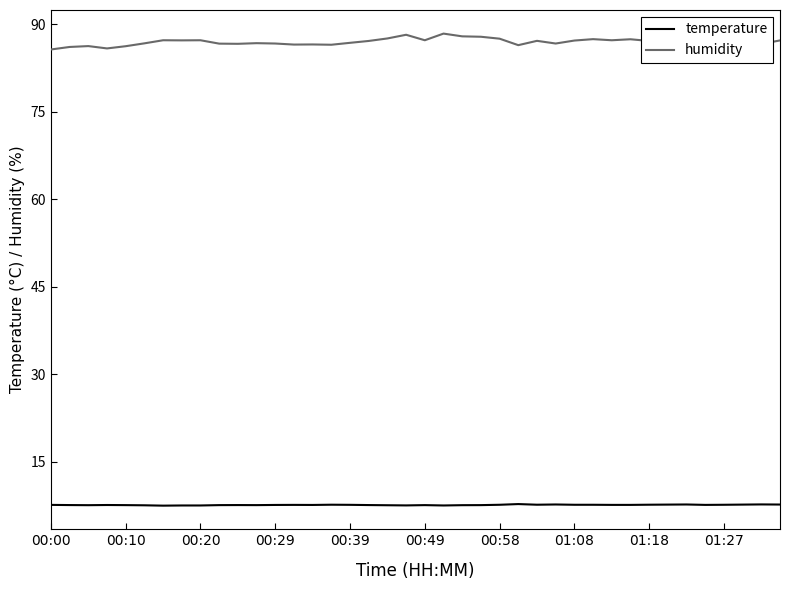

True or false: temperature and humidity intersect in this chart.

False